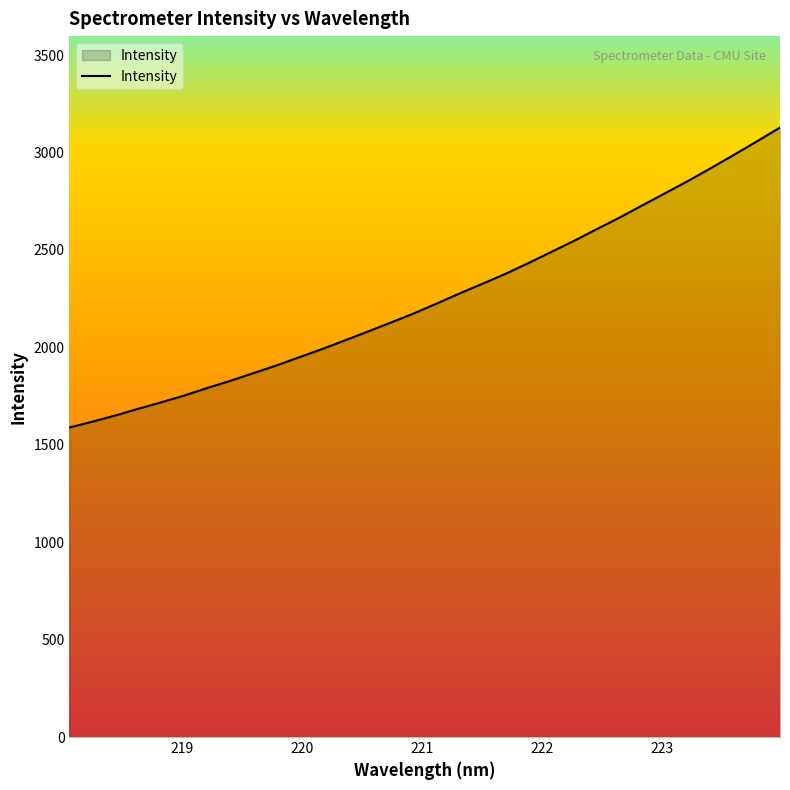

What is the minimum value shown in the chart?

1588.7